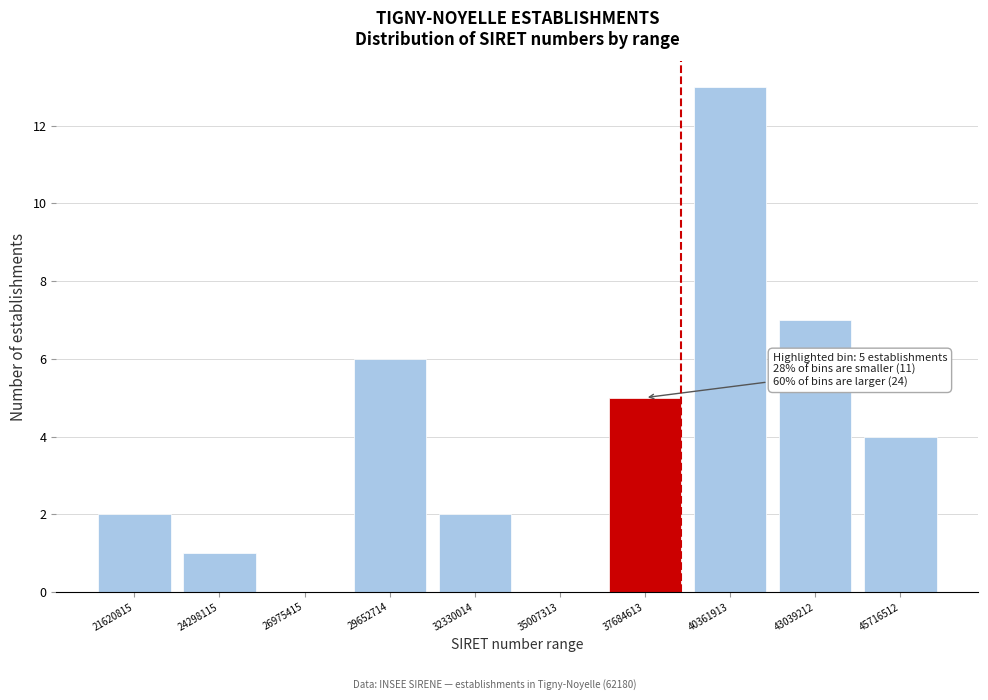

Reading left to right, what are all the values shown in this chart?

21620815=2	24298115=1	26975415=0	29652714=6	32330014=2	35007313=0	37684613=5	40361913=13	43039212=7	45716512=4